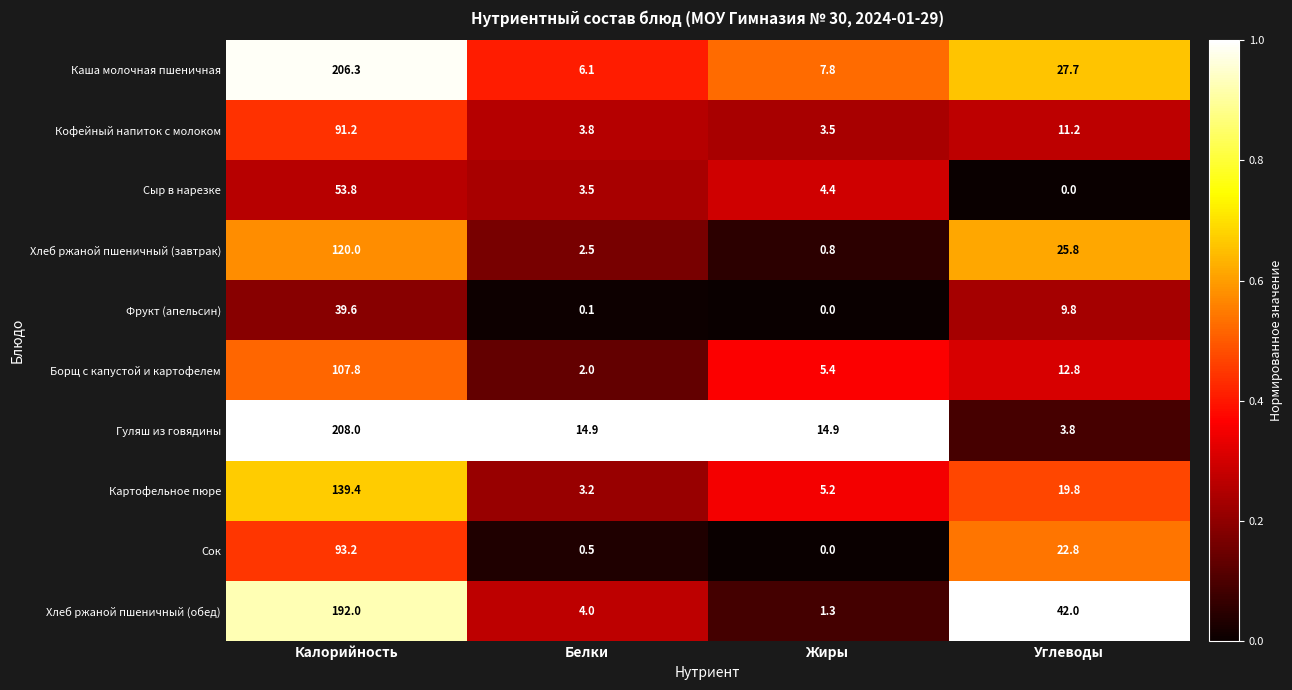

The Хлеб ржаной пшеничный (обед) series shows 66.1 at Углеводы. True or false?

False